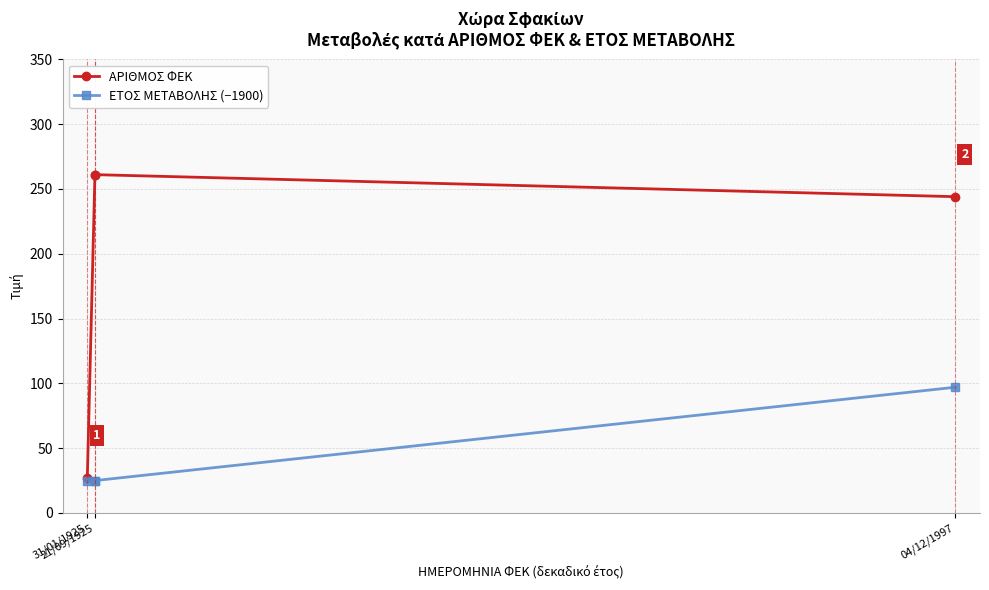

The value of ΑΡΙΘΜΟΣ ΦΕΚ at 31/01/1925 is 46. True or false?

False